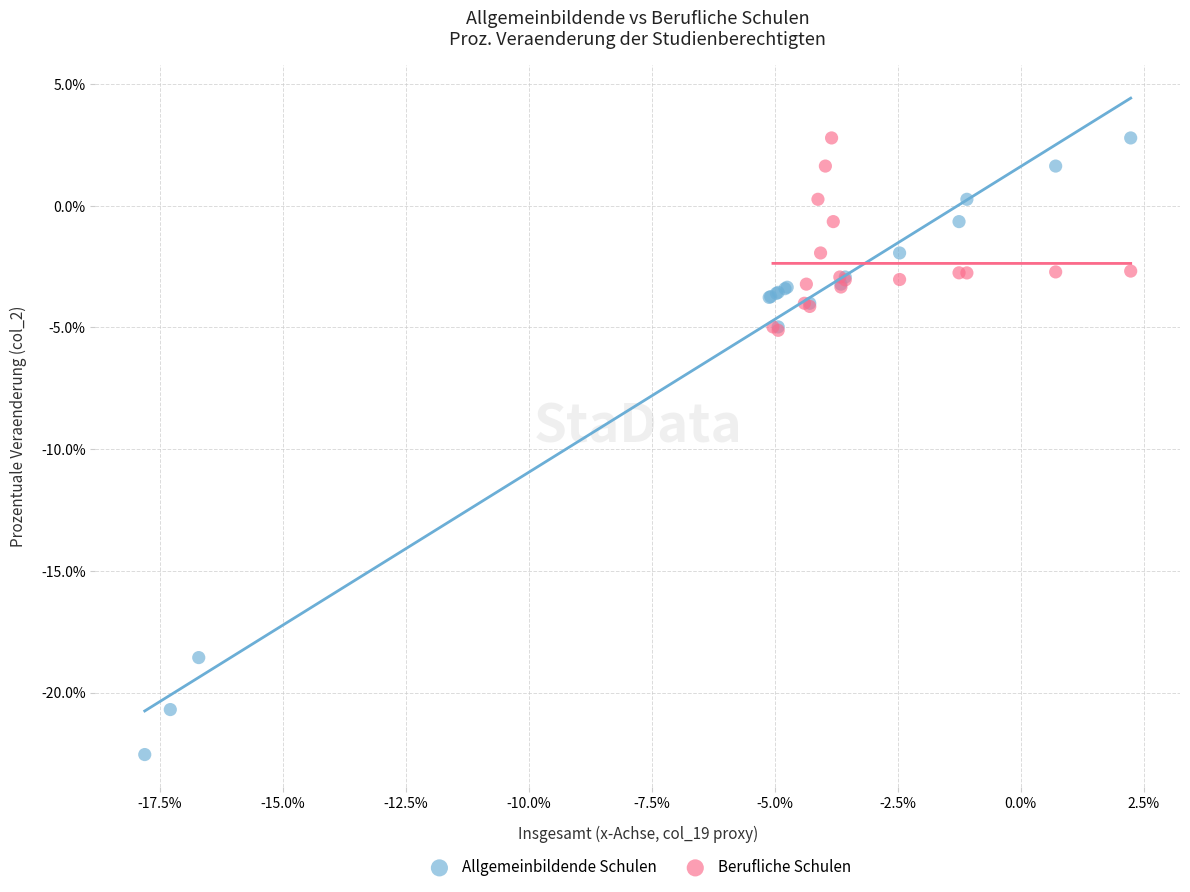

Which series has the widest spread of Y values?

Allgemeinbildende Schulen